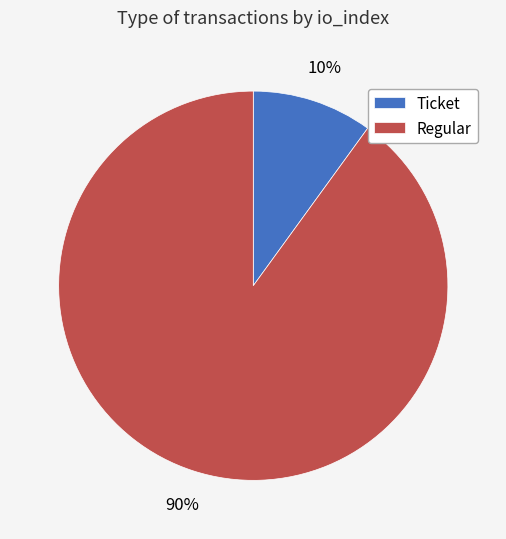

Which has a higher value, Ticket or Regular?

Regular